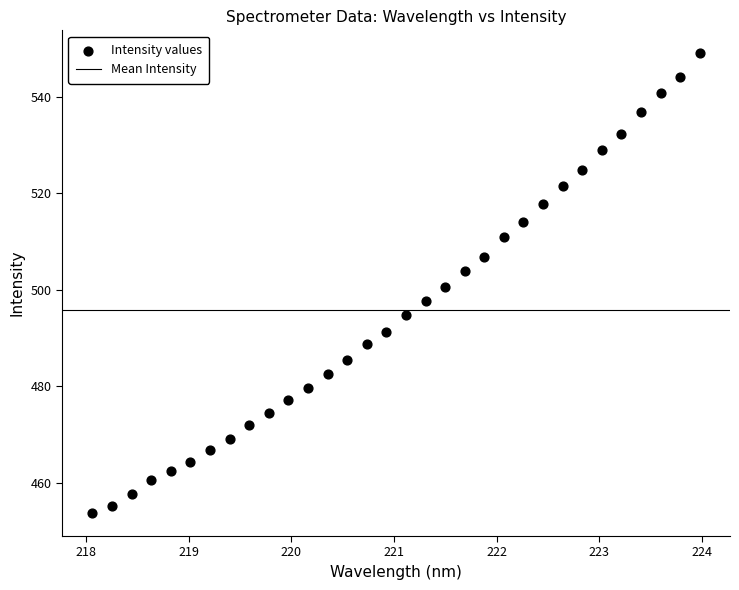

What is the range of Y values (max minus min)?

95.3